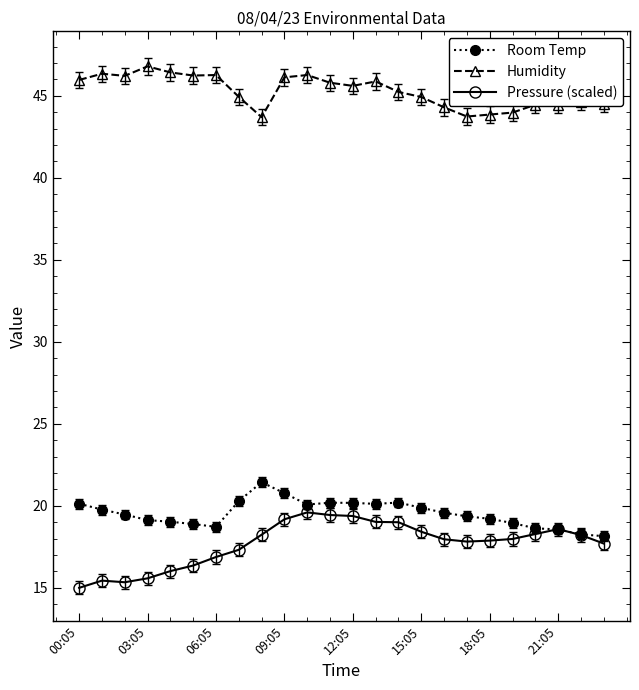

How many data points does each series have?

24